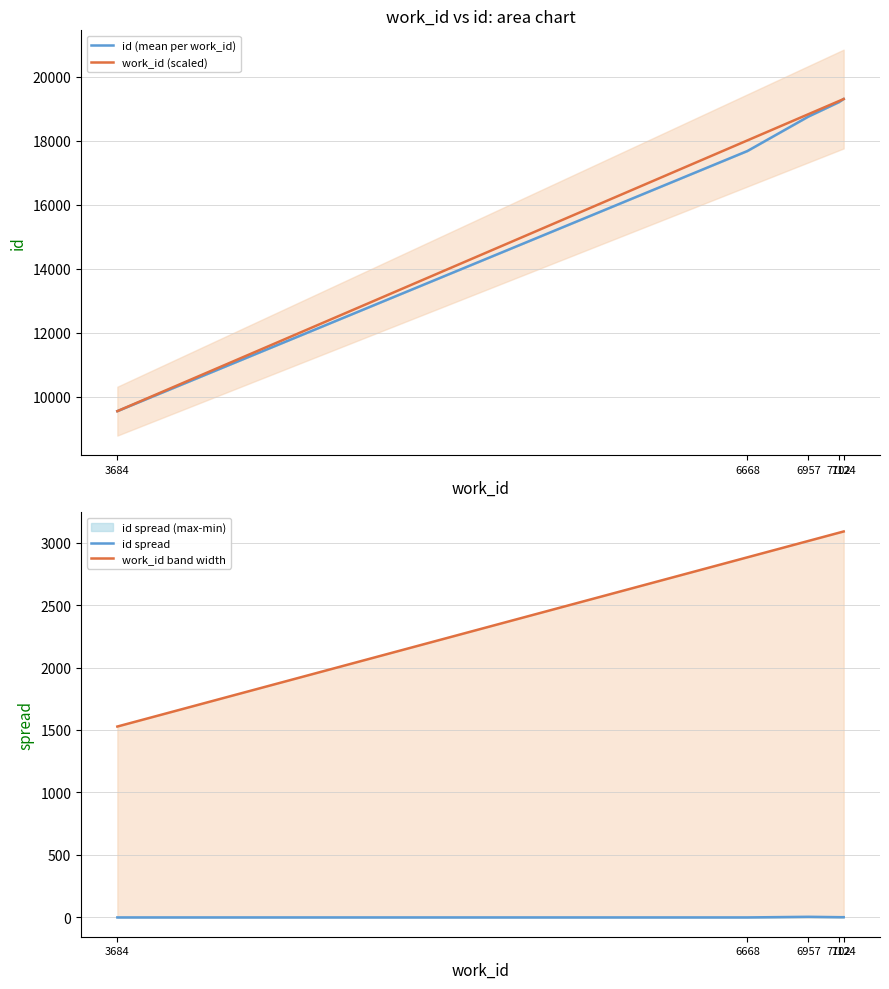

True or false: id spread and id (mean per work_id) cross at least once.

False